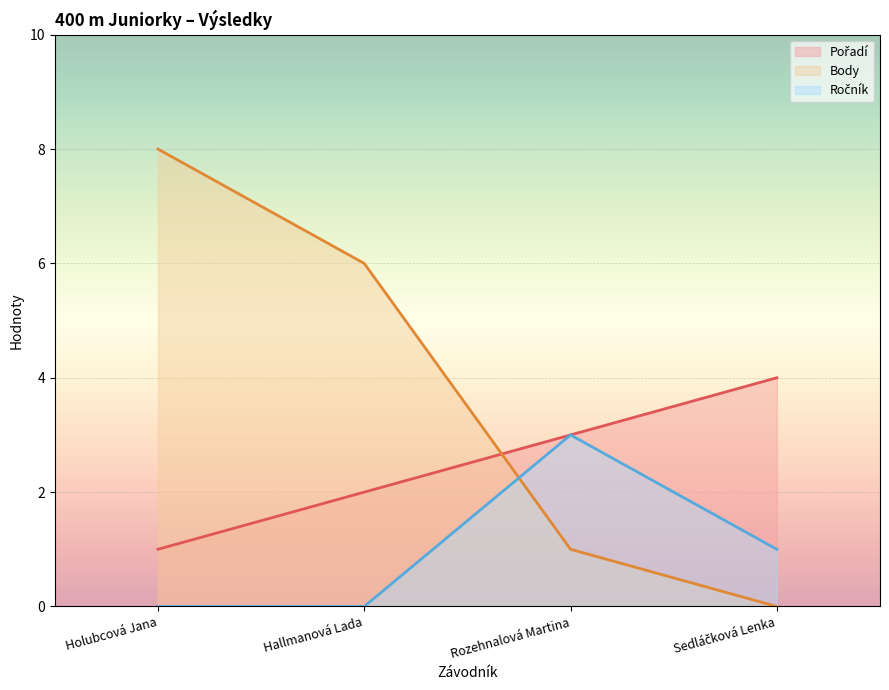

True or false: Pořadí has more than 2 interior local peaks.

False